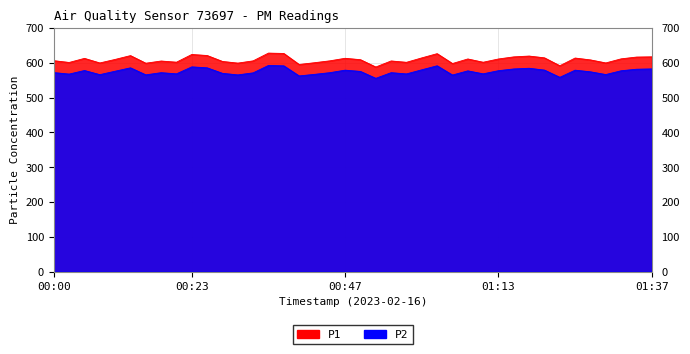

Is it true that P1 equals 125.6 at 01:27?

False